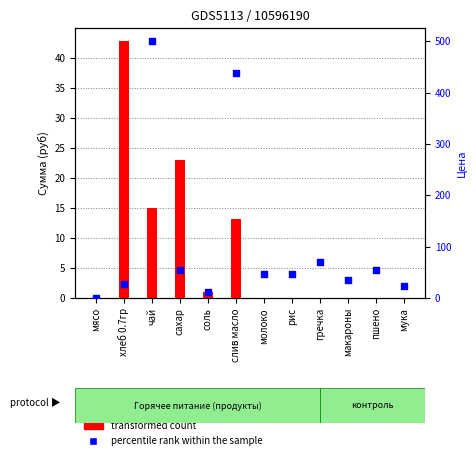

Is the value of percentile rank within the sample at молоко greater than the value of transformed count at сахар?

Yes